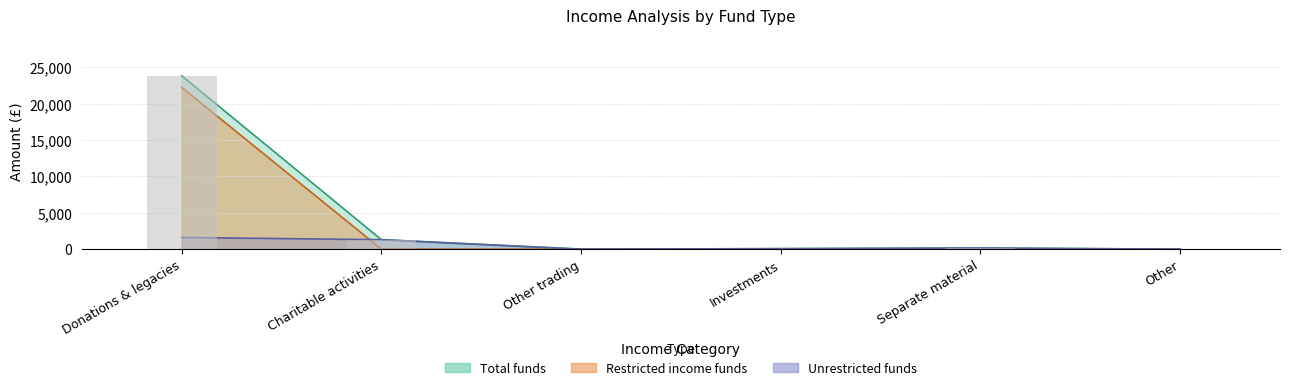

What are all the series names shown in the legend?

Unrestricted funds, Restricted income funds, Total funds